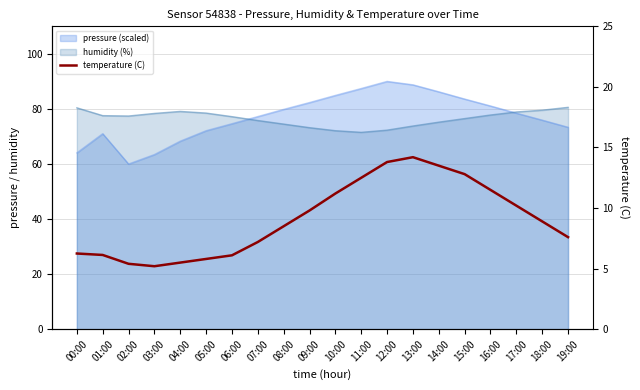

Which label corresponds to the largest value in the chart?

13:00